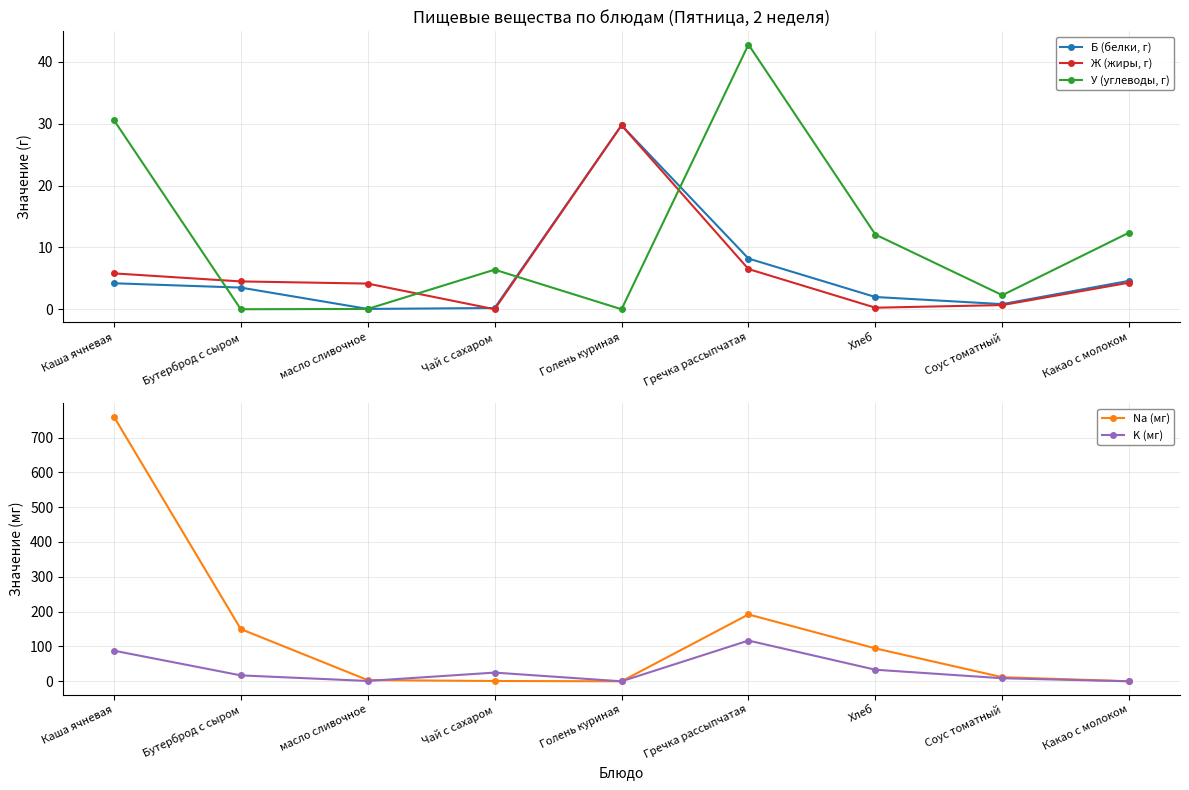

Is it true that K (мг) equals 8.8 at Соус томатный?

True